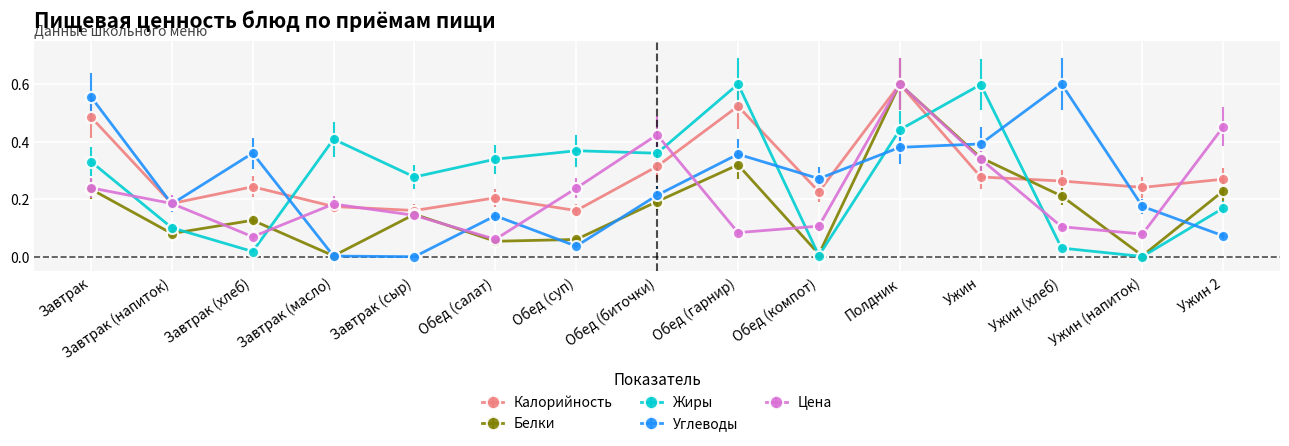

At which label does Цена reach its peak?

Полдник